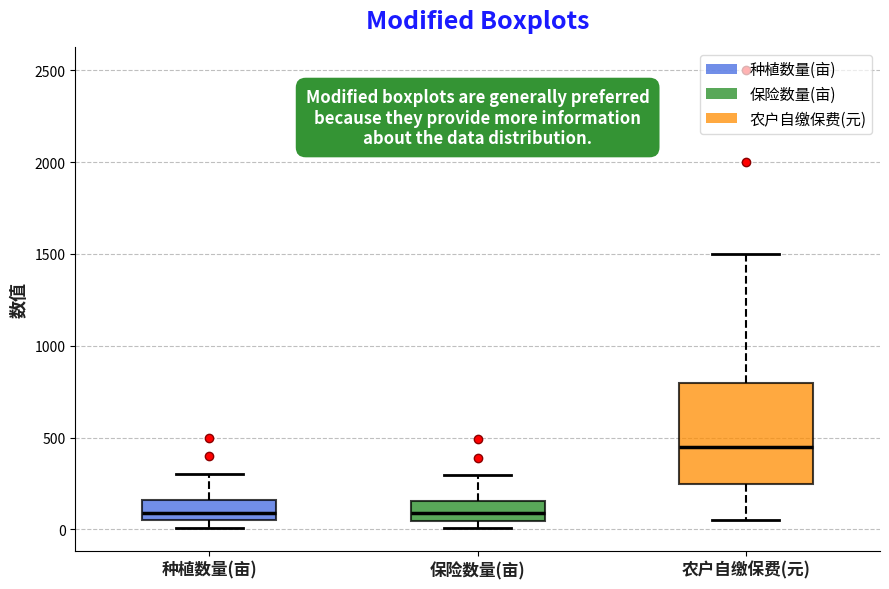

Reading left to right, transcribe this box plot: for each box, give where its median line is, the range the box spans, and where its two whiskers end, as read against the y-axis. The values are not printed on the chart, so give them approximately, as read against the axis.

种植数量(亩): median 100, box 50 to 150, whiskers 0 to 300
保险数量(亩): median 100, box 50 to 150, whiskers 0 to 300
农户自缴保费(元): median 450, box 250 to 800, whiskers 50 to 1500